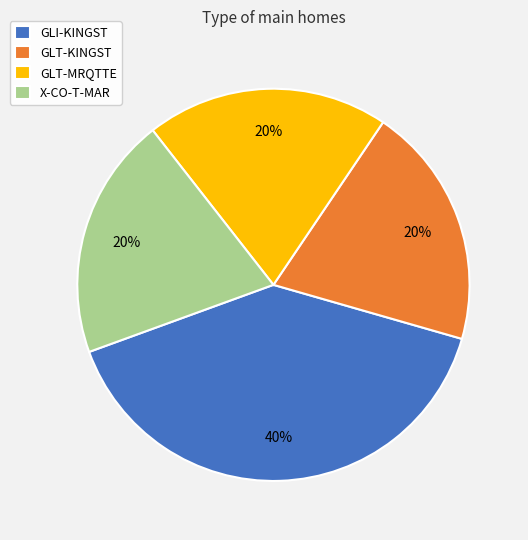

Is the sum of X-CO-T-MAR and GLT-MRQTTE greater than half?

No